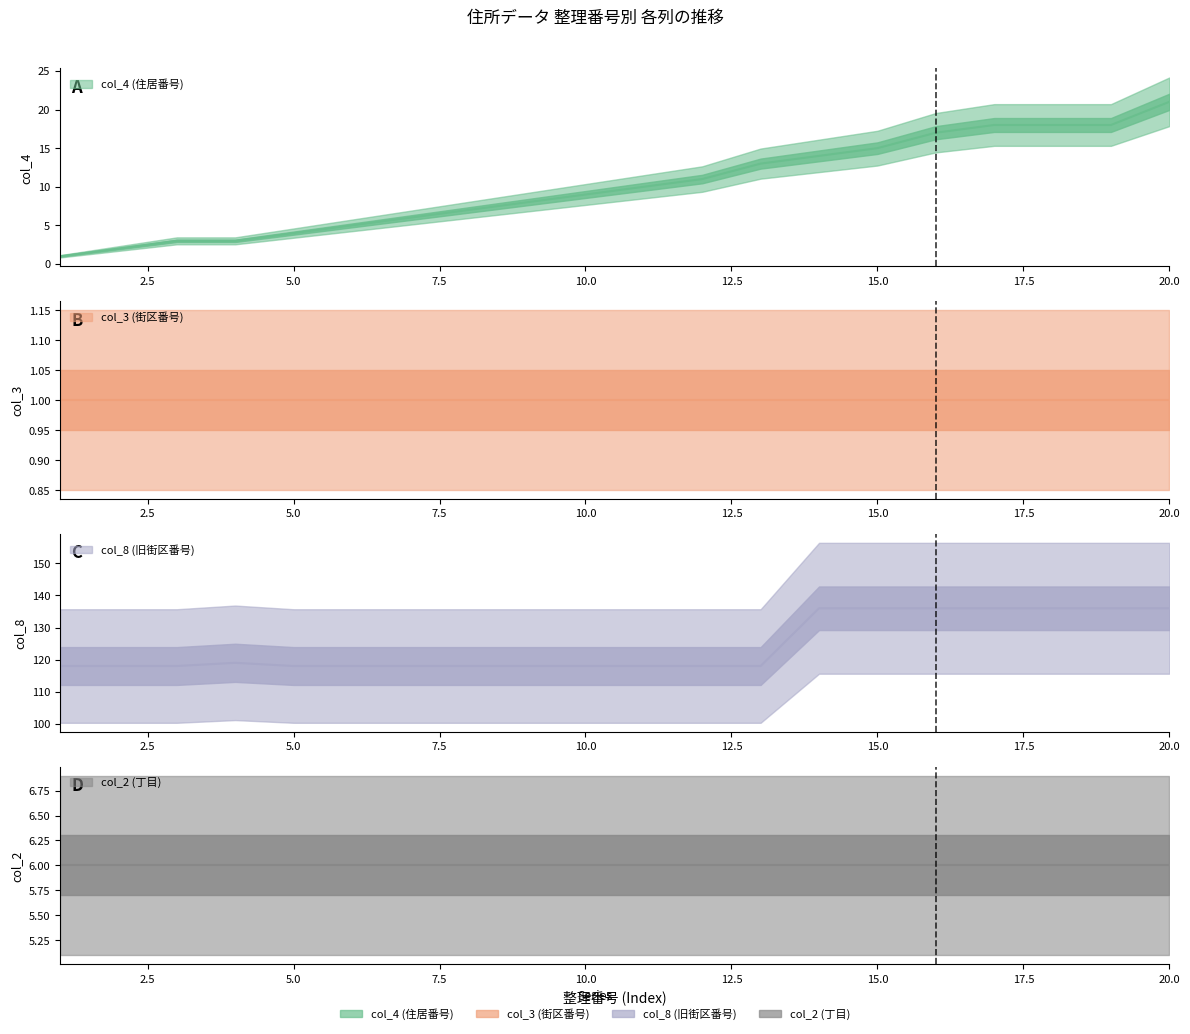

Is the value of col_4 (住居番号) at 9 greater than the value of col_8 (旧街区番号) at 11?

No